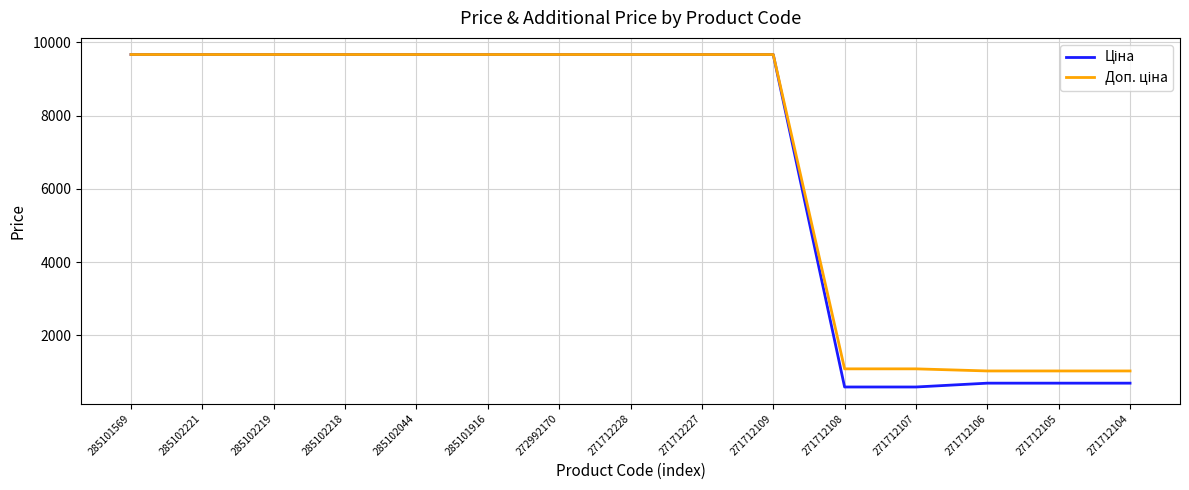

What is the minimum value shown in the chart?

593.8